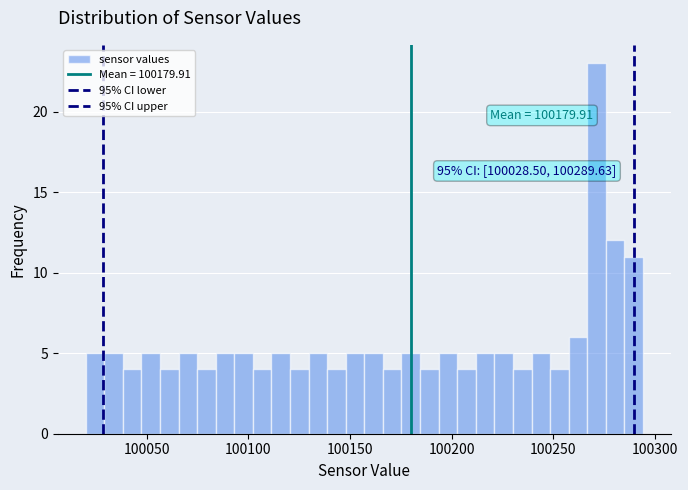

Around what value on the x-axis is the tallest bar? Give the approximate position of its centre, as read against the axis.

100270